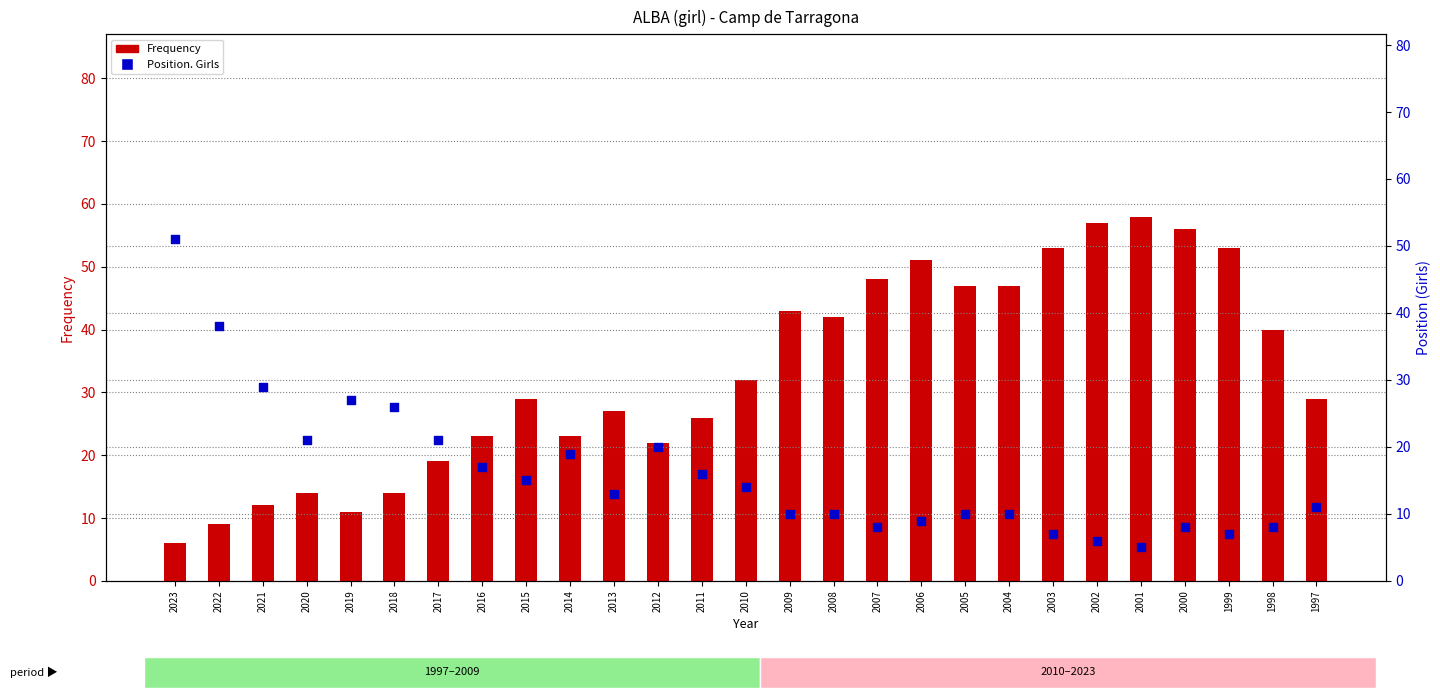

Which series has the largest total across all categories?

Frequency